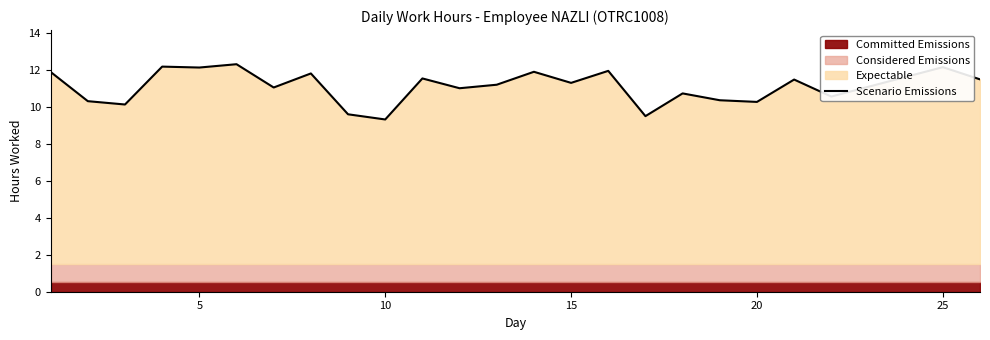

What is the maximum value shown in the chart?

12.3